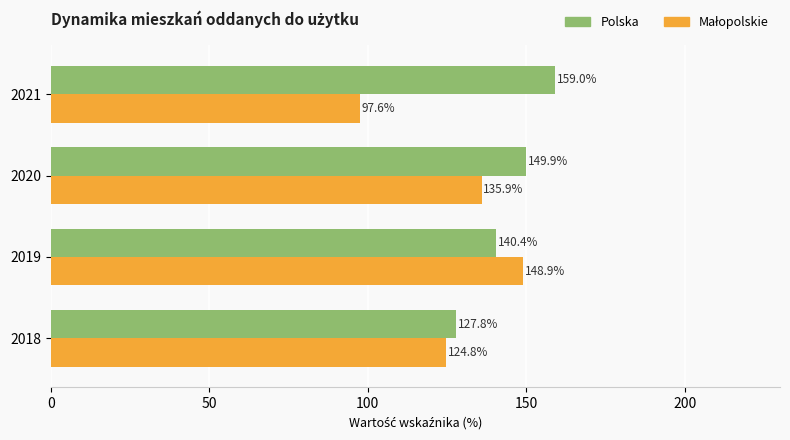

Which category has the highest value in the Polska series?

2021